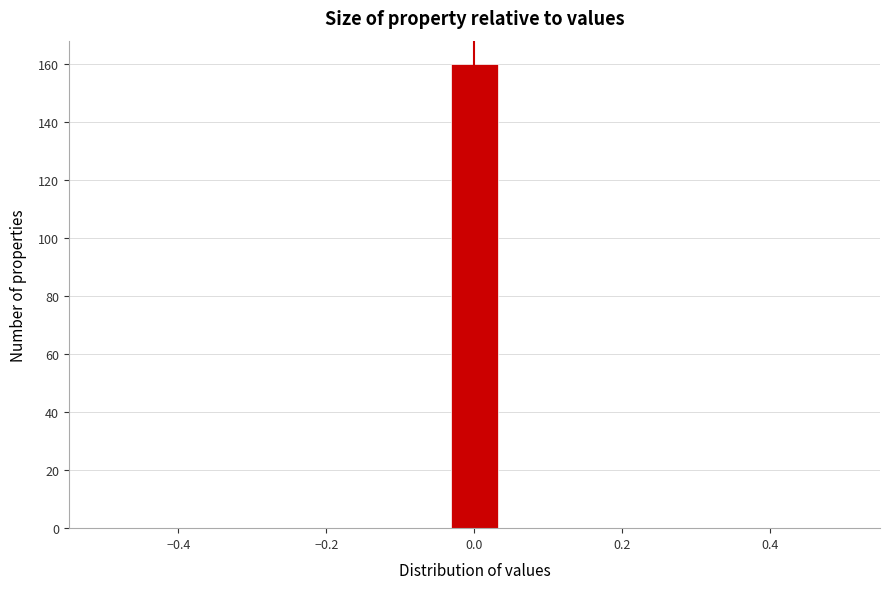

Around what value on the x-axis is the tallest bar? Give the approximate position of its centre, as read against the axis.

0.00